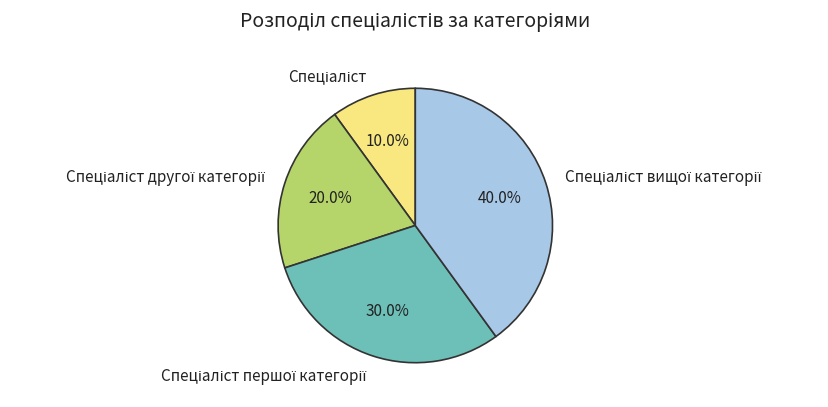

Is there a majority slice in this chart?

No